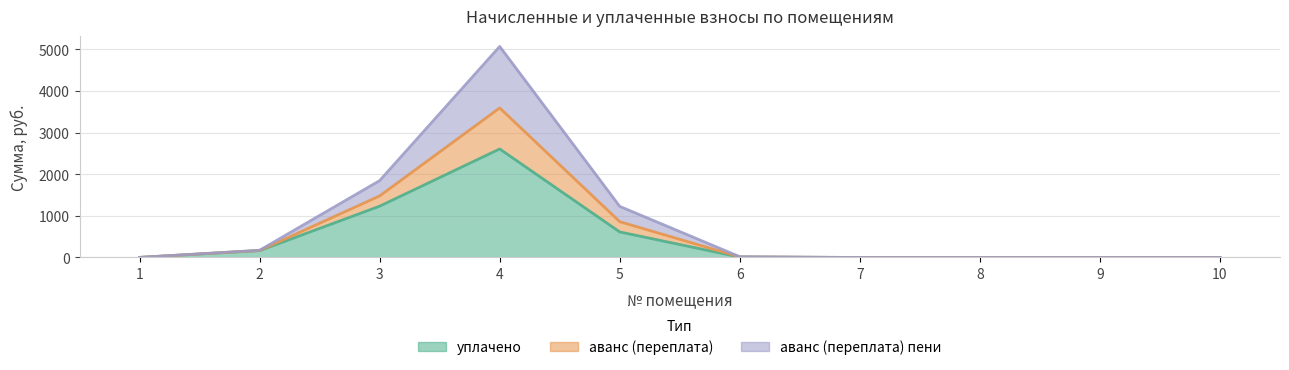

Rank the series by their average value, from highest to lowest.

уплачено, аванс (переплата) пени, аванс (переплата)